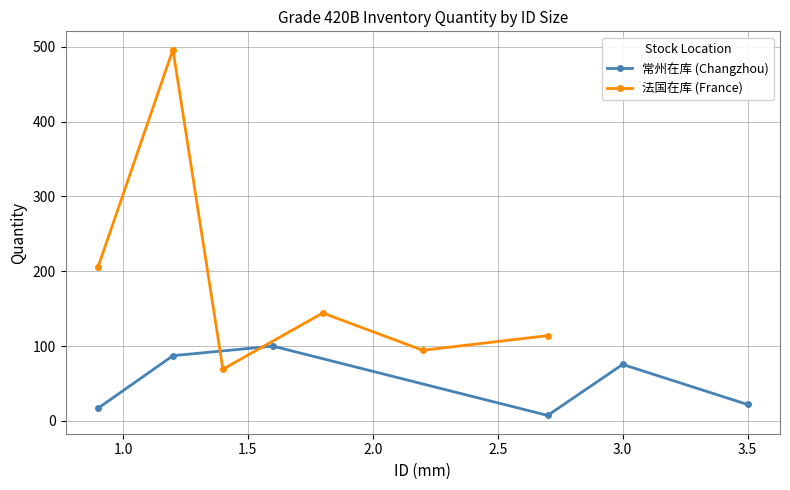

Rank the series by their average value, from lowest to highest.

常州在库 (Changzhou), 法国在库 (France)